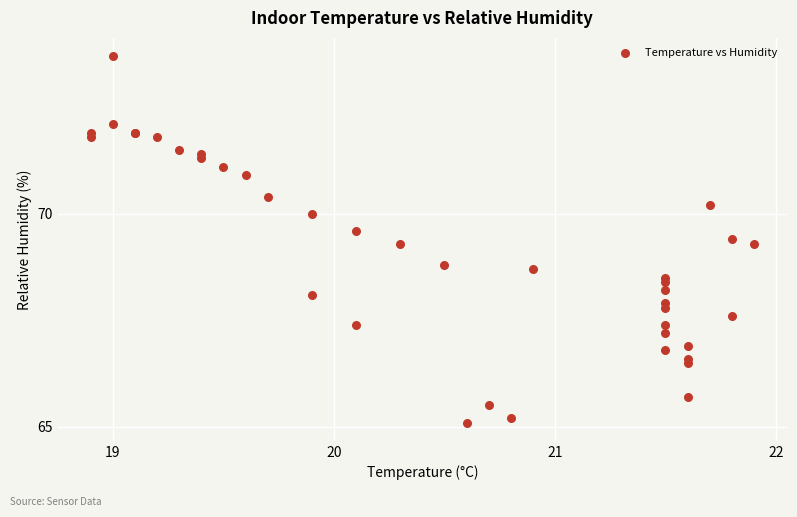

What Y value in the scatter plot is closest to 69?

68.8